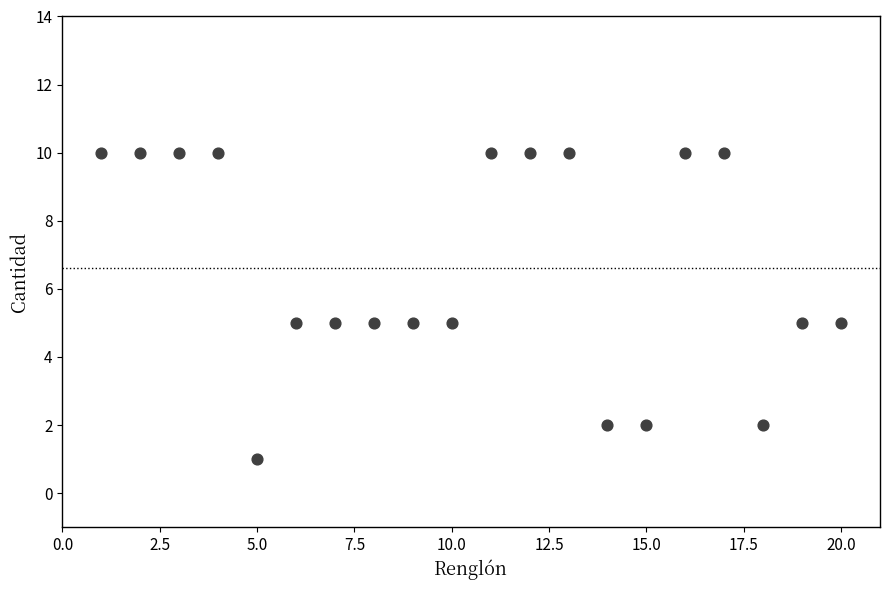

What is the range of Y values (max minus min)?

9